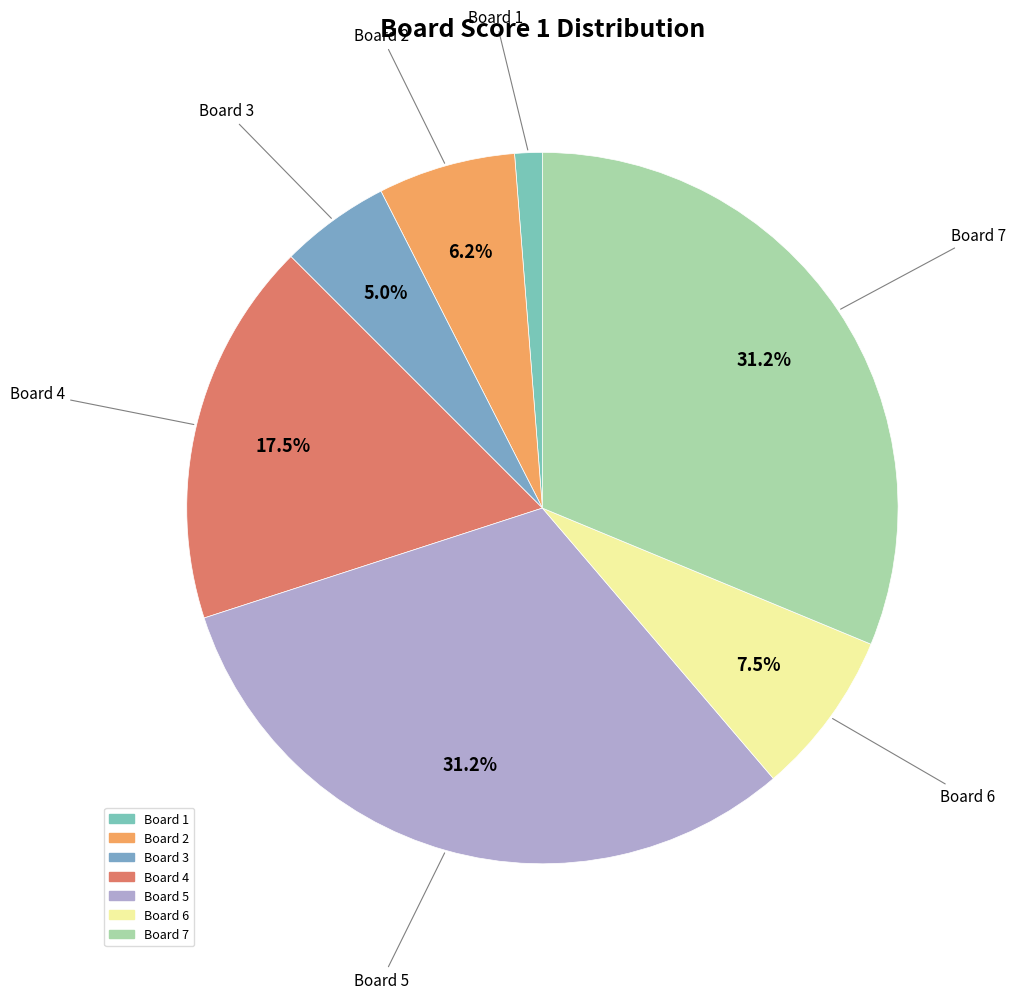

How many slices are in this pie chart?

7